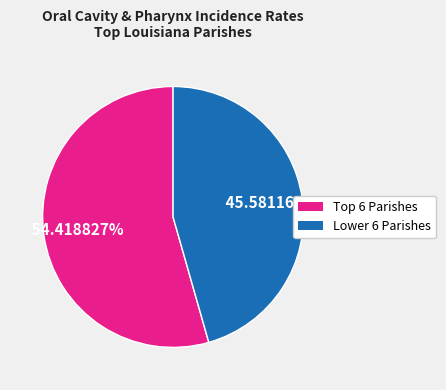

Is there any slice that represents more than half of the pie?

Yes